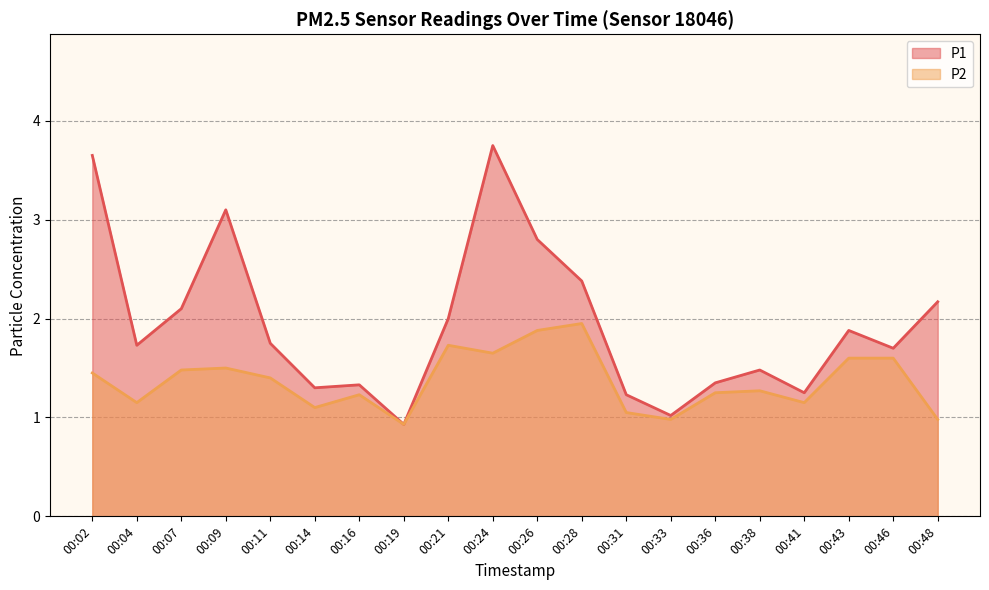

True or false: P2 has a value of 1.5 at 00:07.

True